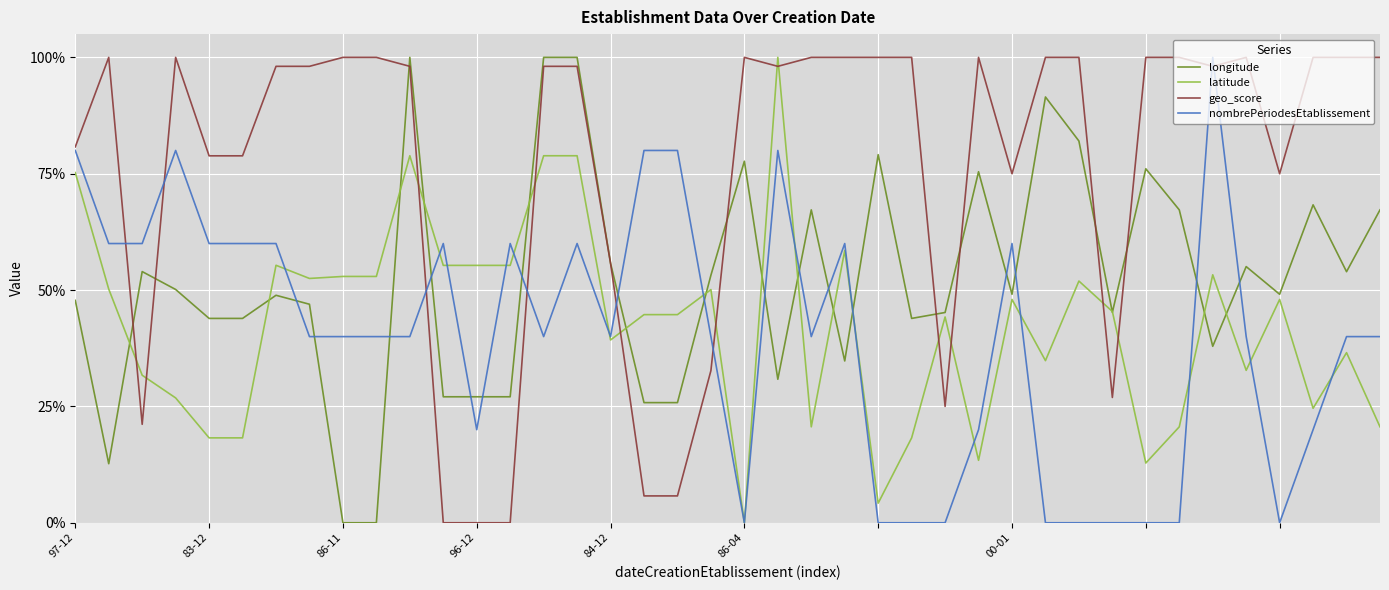

Which series has the largest total across all categories?

geo_score